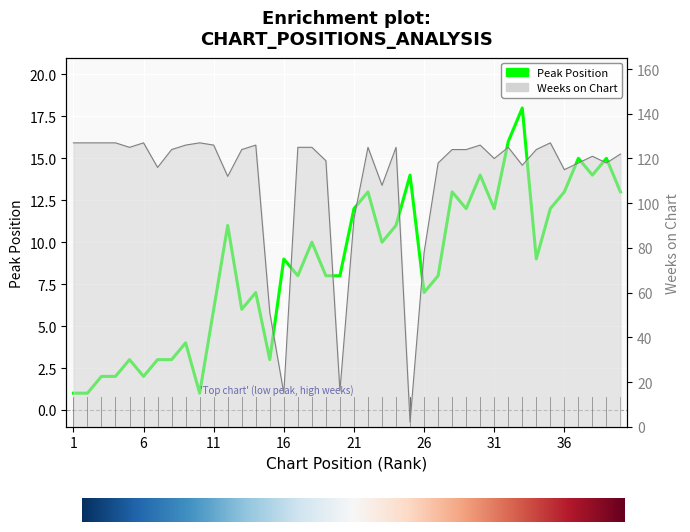

At how many categories does at least one series exceed 69?

36